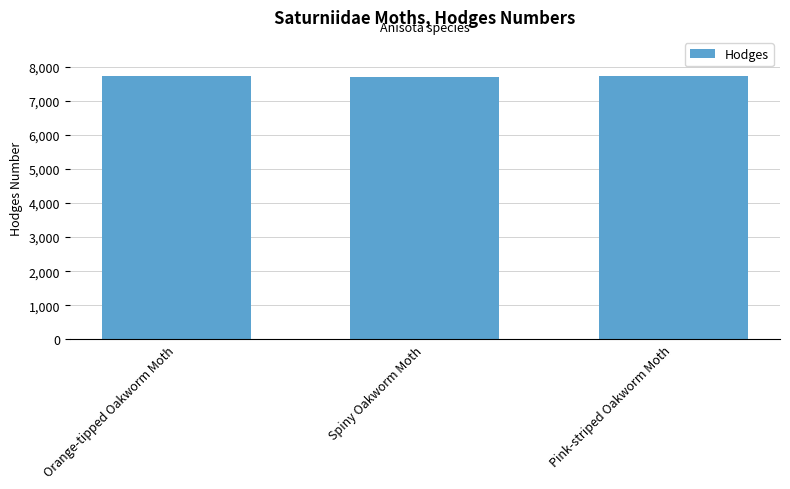

The value at Pink-striped Oakworm Moth is 11076. True or false?

False